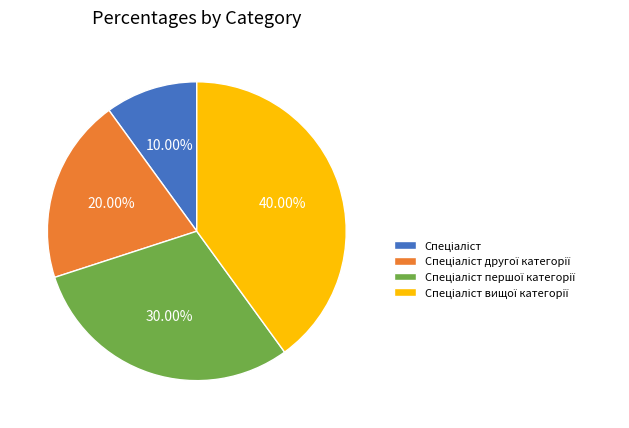

How many segments does this pie chart have?

4